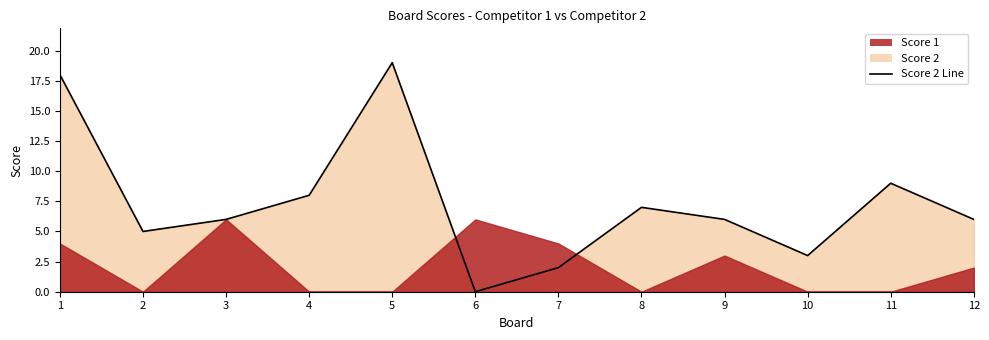

Reading left to right, extract all data points from this chart.

1=18	2=5	3=6	4=8	5=19	6=0	7=2	8=7	9=6	10=3	11=9	12=6